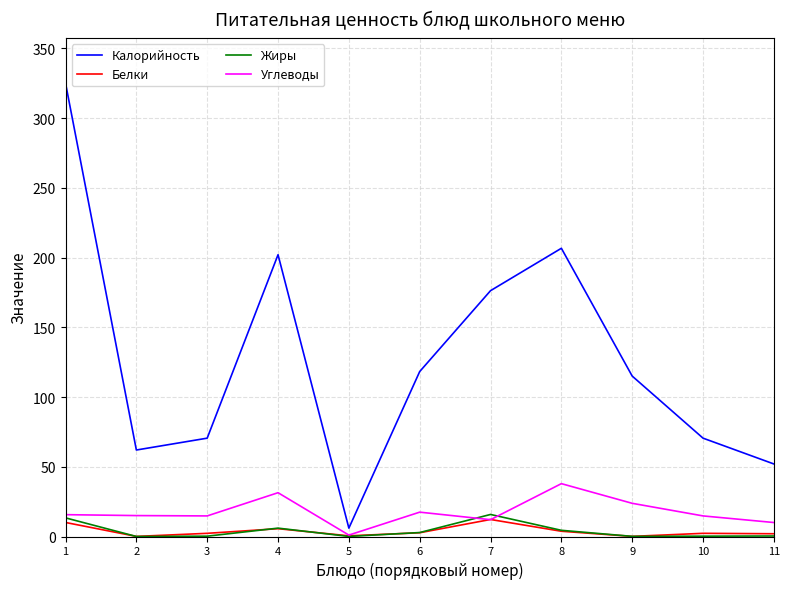

List the series in order of their peak value, lowest first.

Белки, Жиры, Углеводы, Калорийность